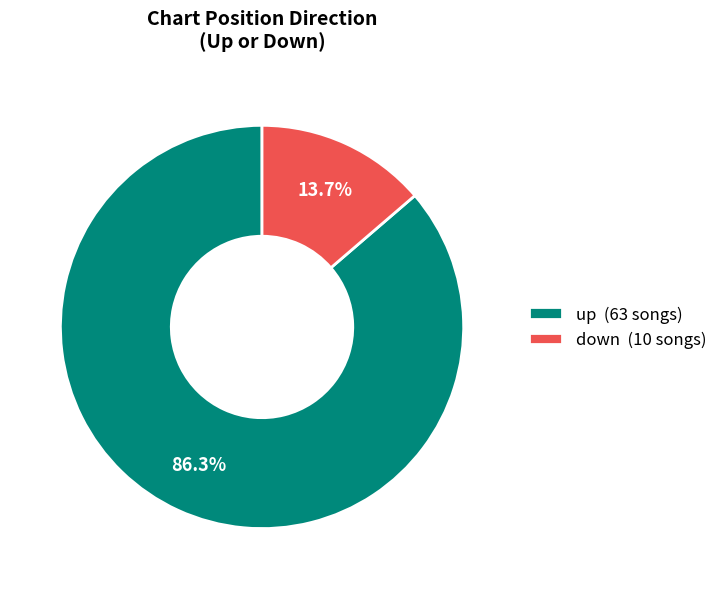

To the nearest percent, what percentage of the pie is up?

86%